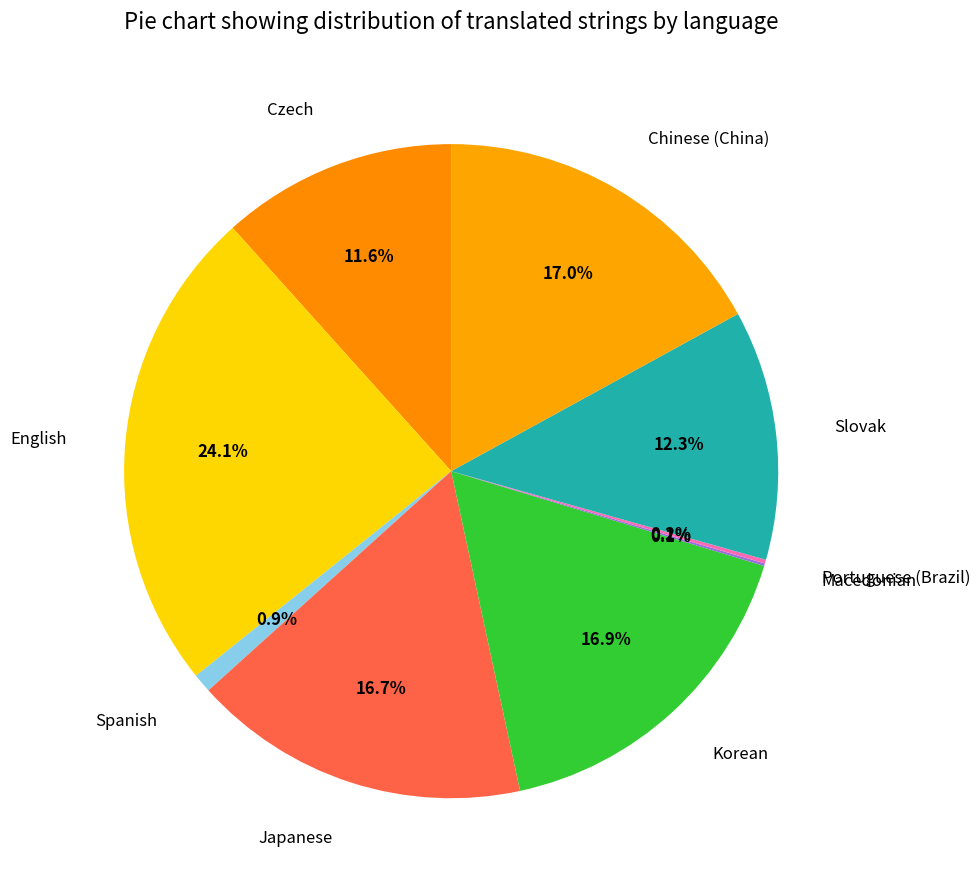

True or false: English accounts for 24% of the total.

True